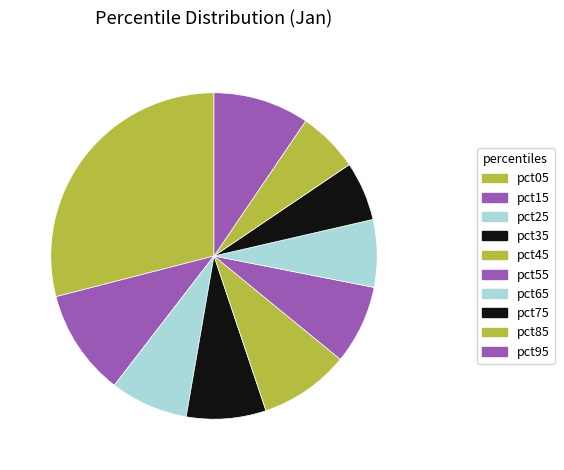

Between pct25 and pct95, which is larger?

pct95